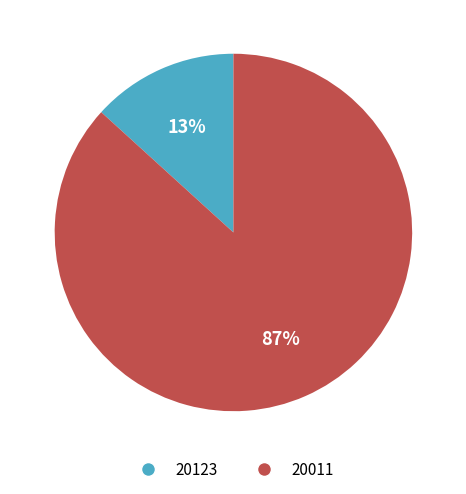

Count the number of slices in the pie.

2